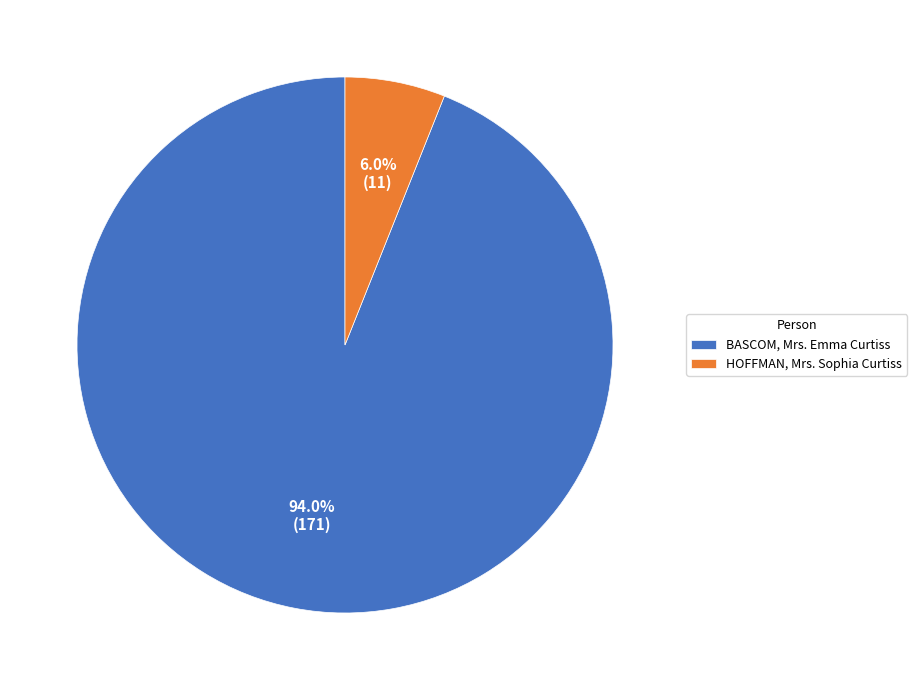

To the nearest percent, what is the difference between the largest and smallest slice percentages?

88%